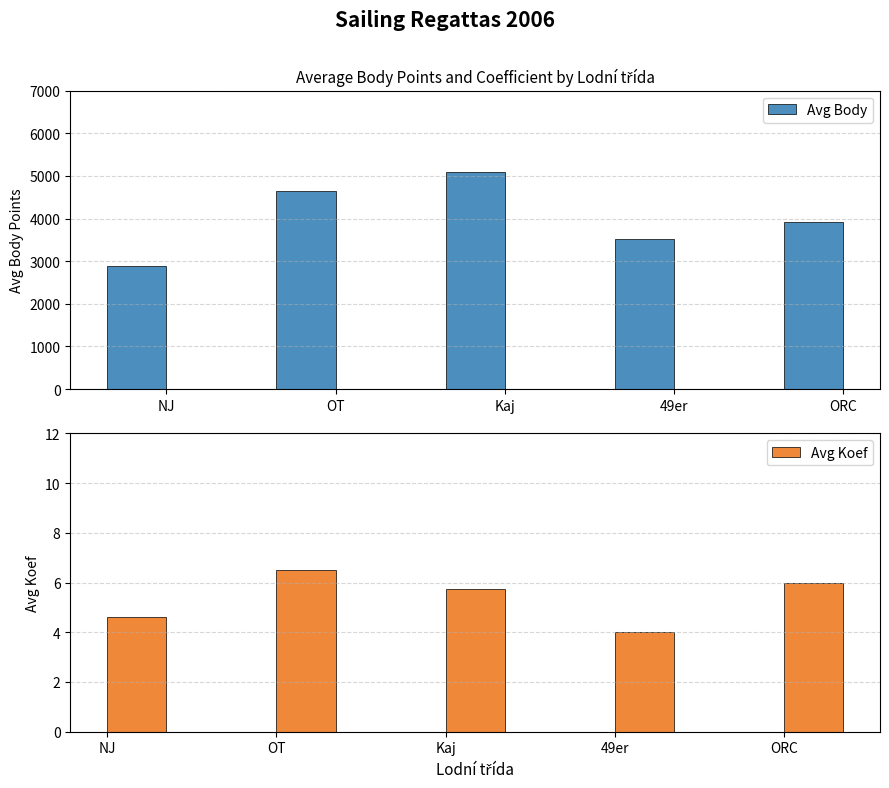

What is the label of the 4th bar from the left?

49er